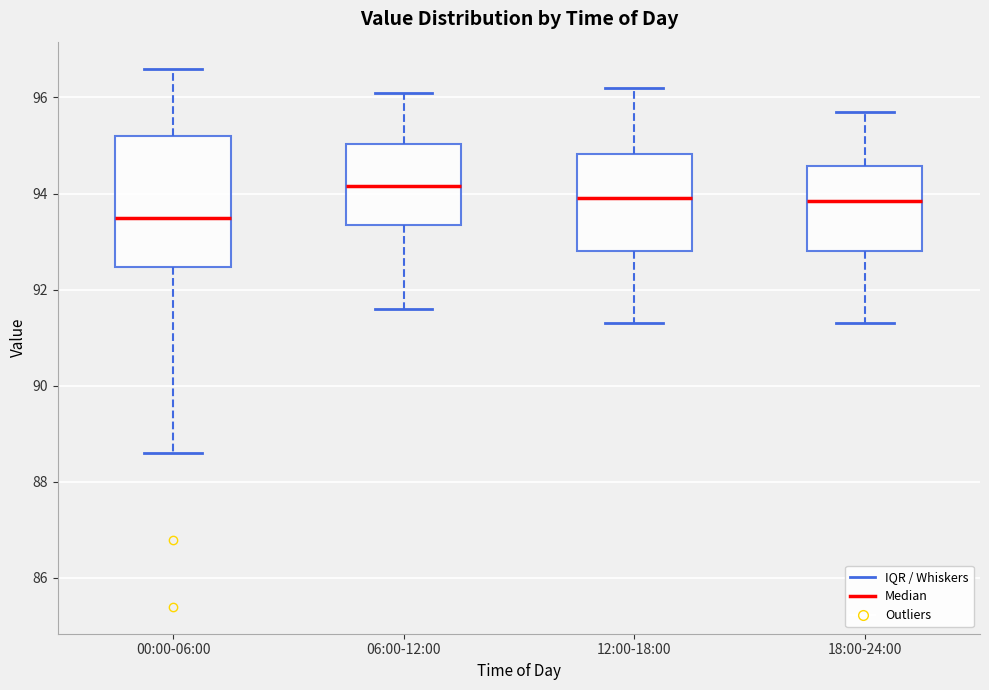

Where does the median line of the box for 06:00-12:00 sit on the y-axis? The values are not printed on the chart, so give them approximately, as read against the axis.

94.2